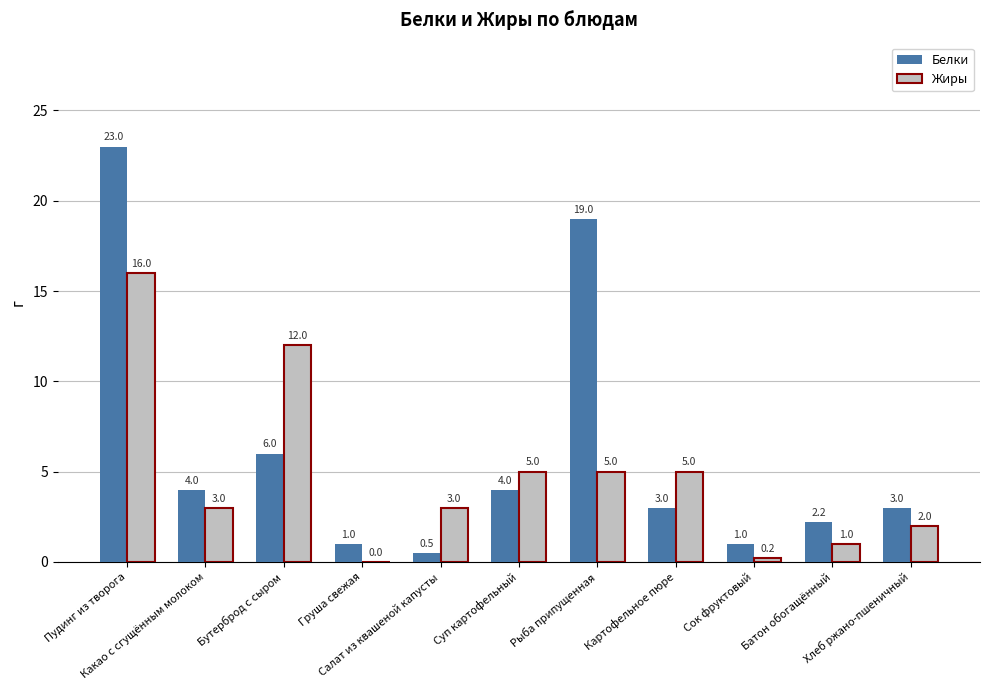

Which series changed the most between Груша свежая and Сок фруктовый?

Жиры